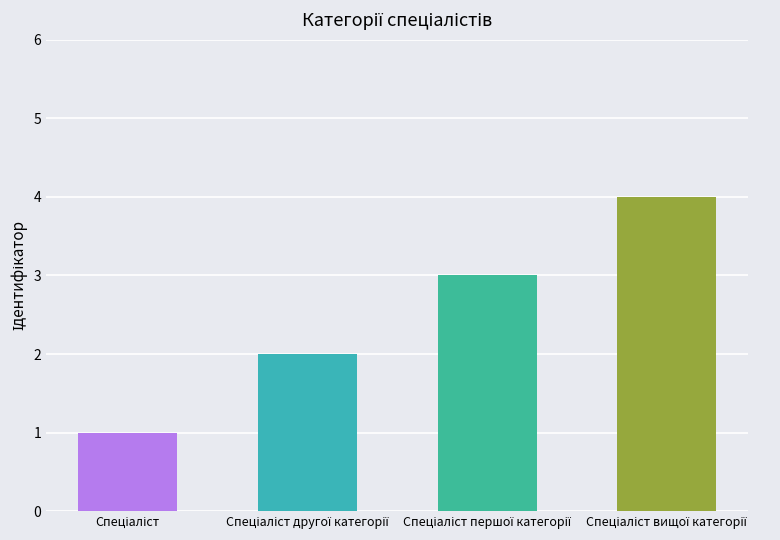

Reading left to right, what are all the values shown in this chart?

1	2	3	4